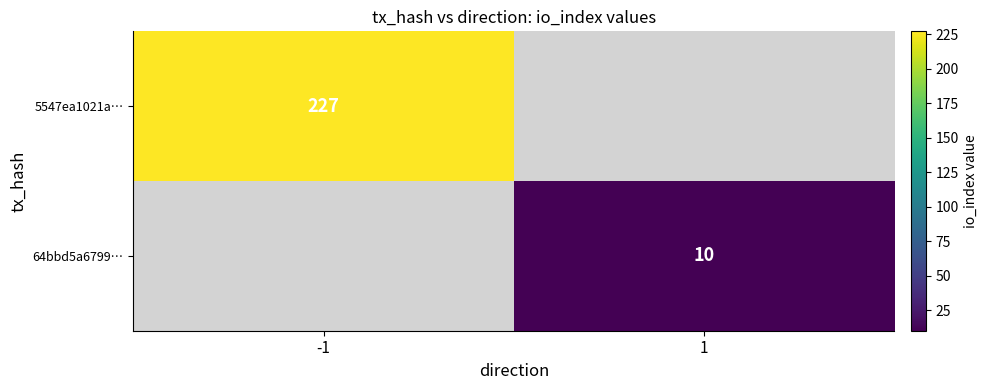

True or false: 64bbd5a6799… has a value of 15 at 1.

False